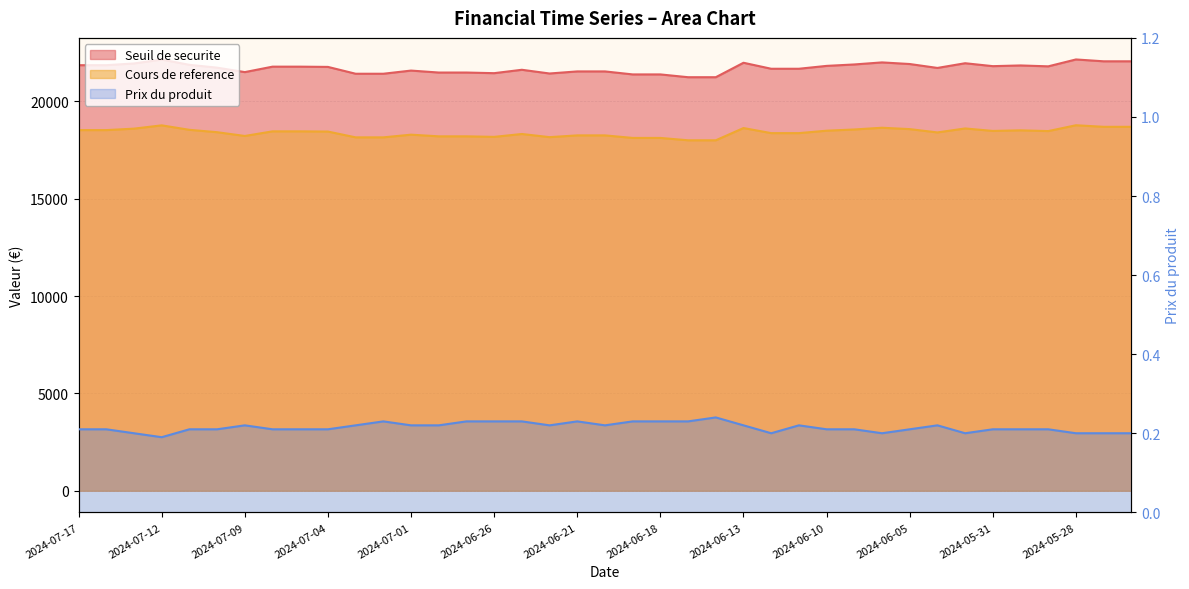

What is the label of the 32nd point from the left?

2024-06-04